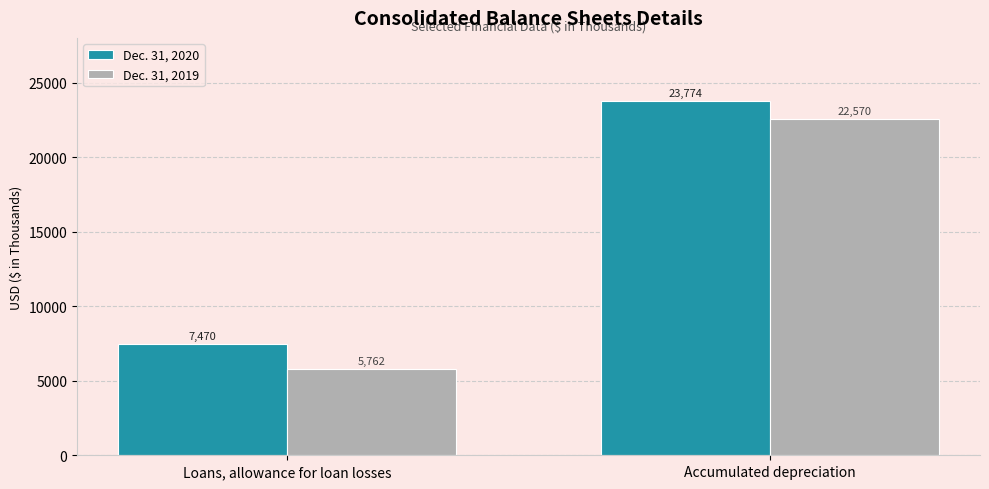

At how many categories does at least one series exceed 17265?

1